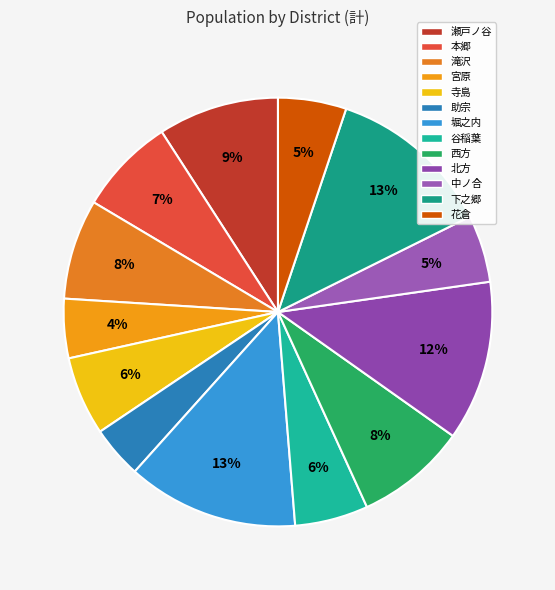

To the nearest percent, what is the difference between the largest and smallest slice percentages?

9%